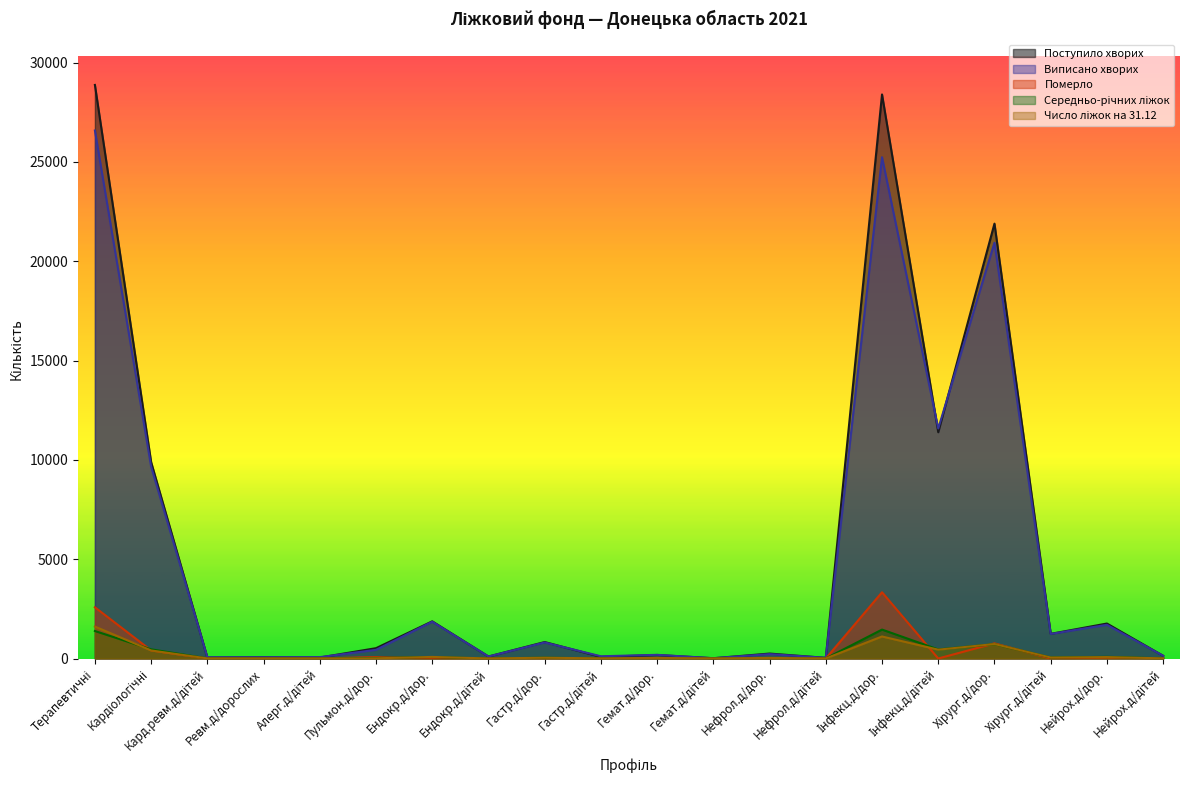

How many lines are shown in the chart?

5